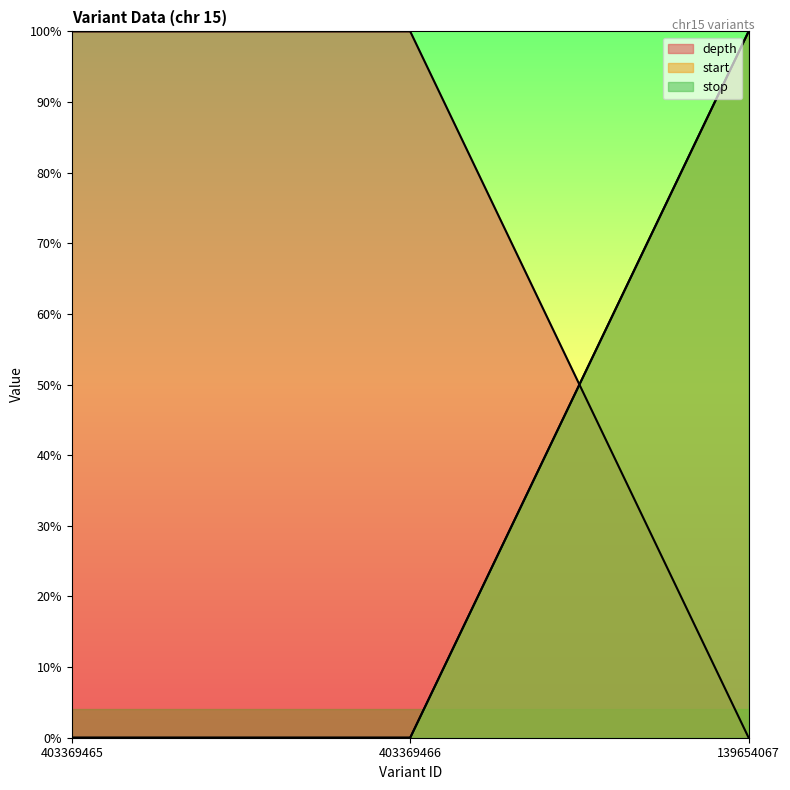

At how many categories does at least one series exceed 0?

3